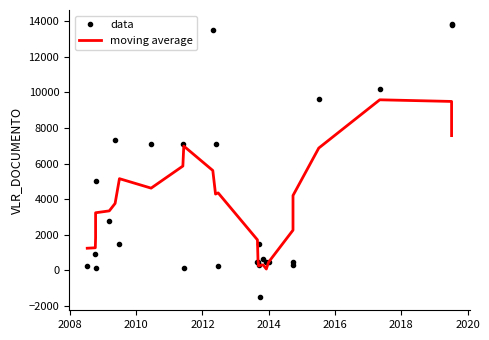

Rank the series at 2008 from highest to lowest value.

moving average, data